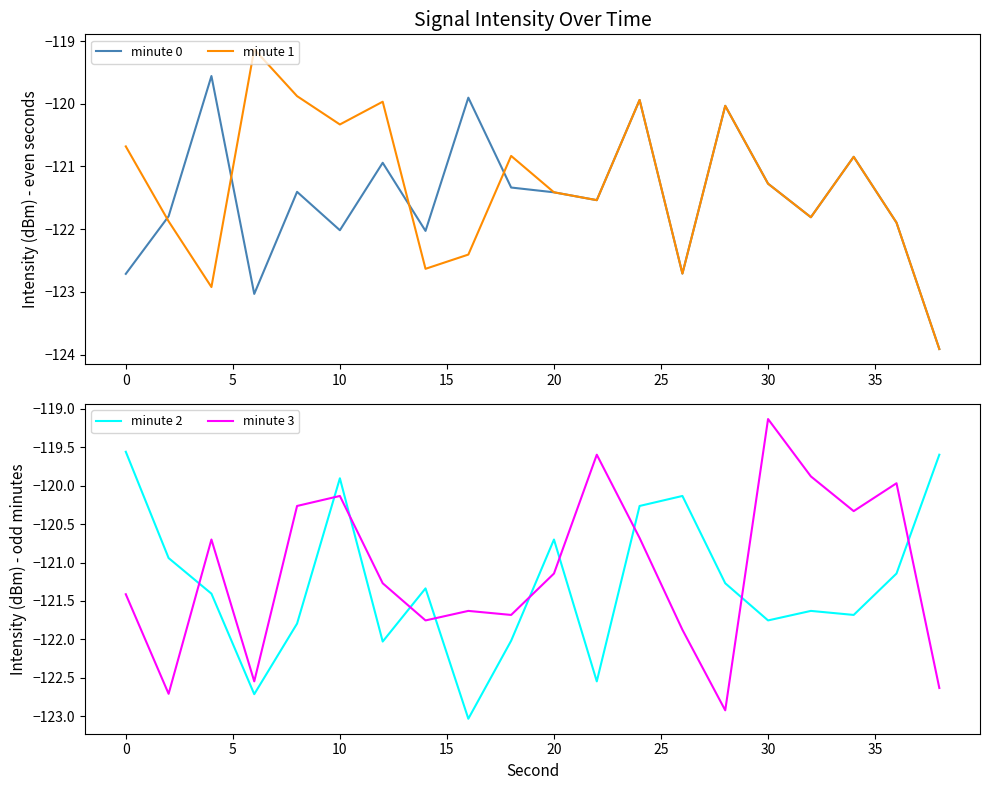

At which label does minute 2 first exceed -121?

0